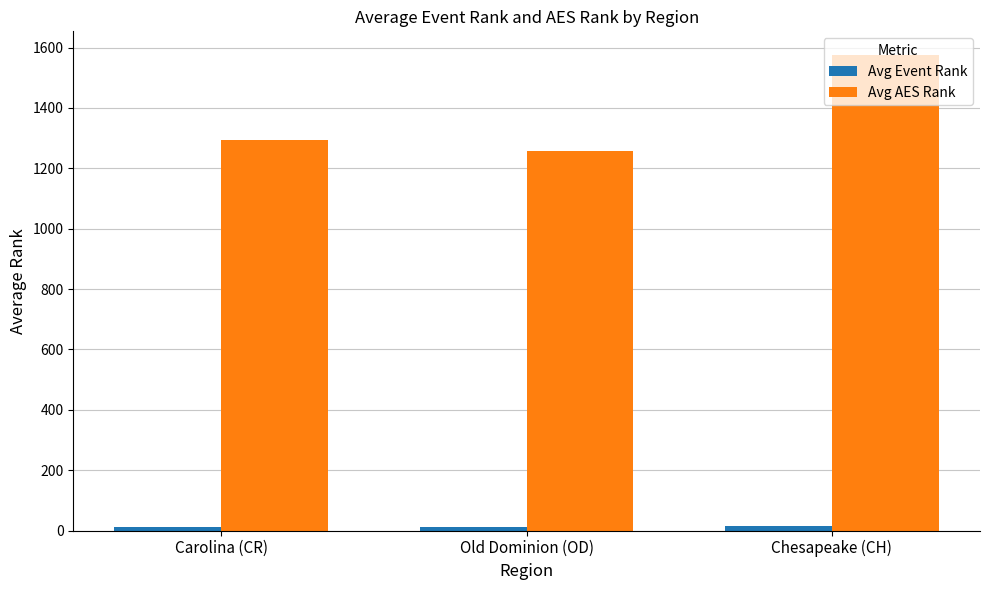

Rank the categories by Avg AES Rank value from highest to lowest.

Chesapeake (CH), Carolina (CR), Old Dominion (OD)